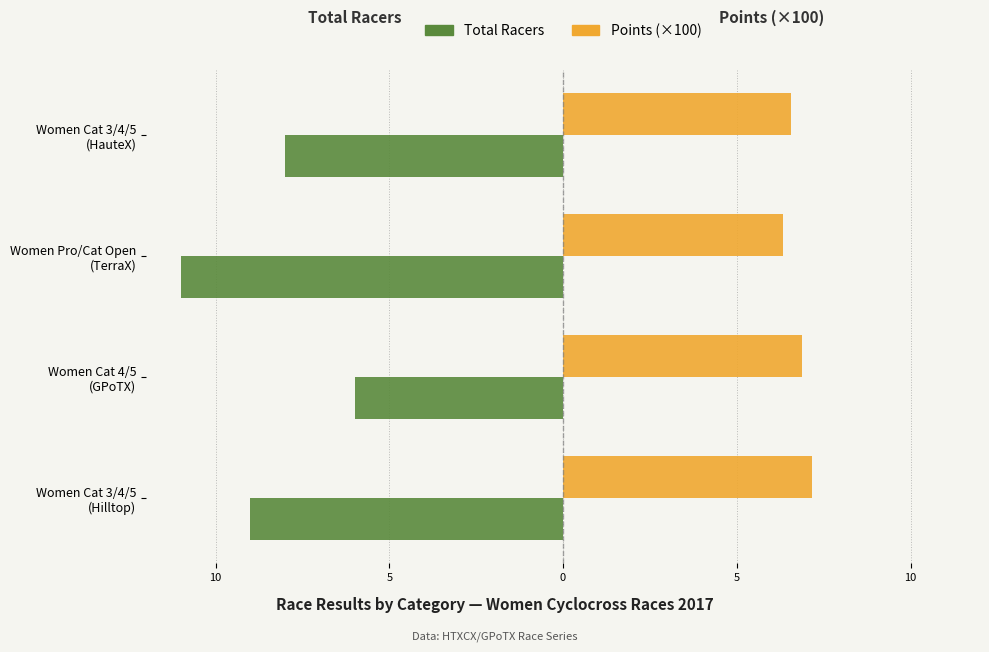

What are all the series names shown in the legend?

Total Racers, Points (×100)